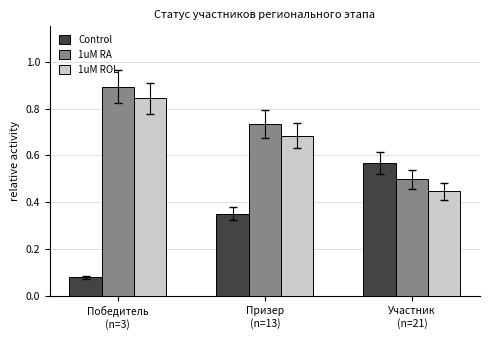

Rank the series by their maximum value, from lowest to highest.

Control, 1uM ROL, 1uM RA